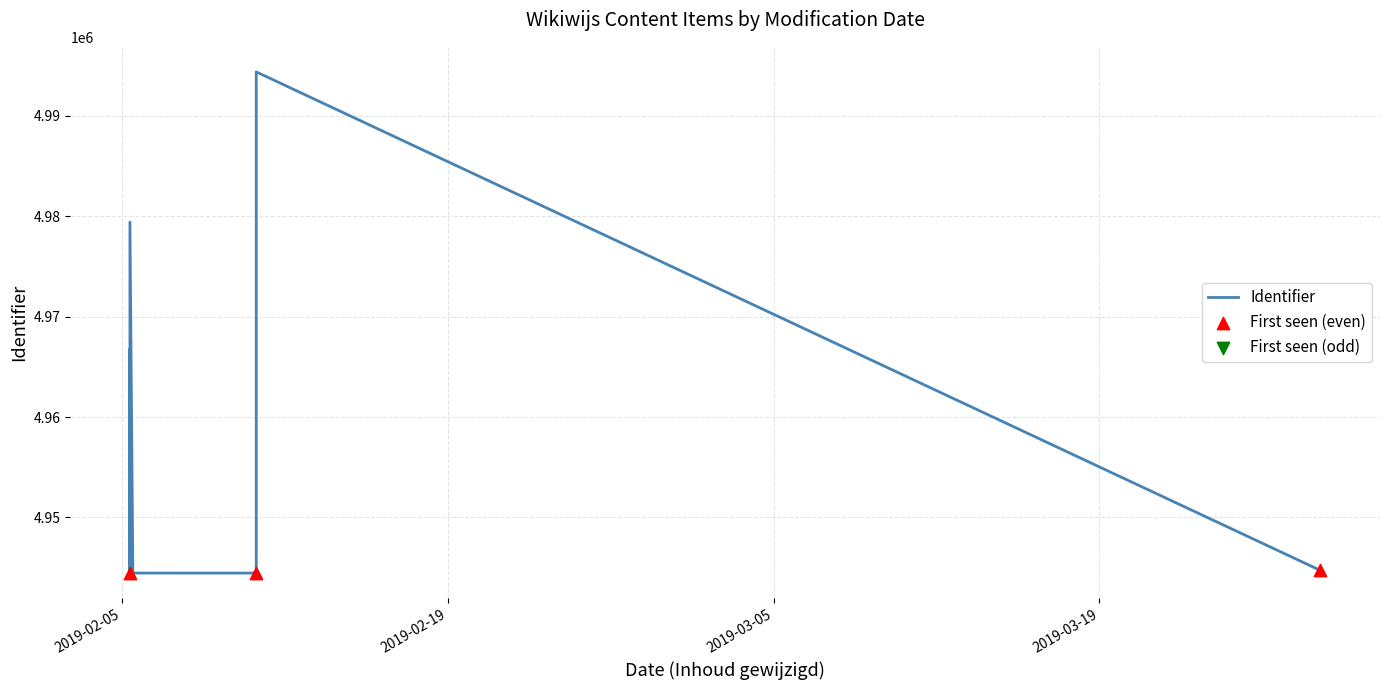

What is the change in value from 2019-02-05 08:14:43 to 2019-02-05 08:14:43?

-92